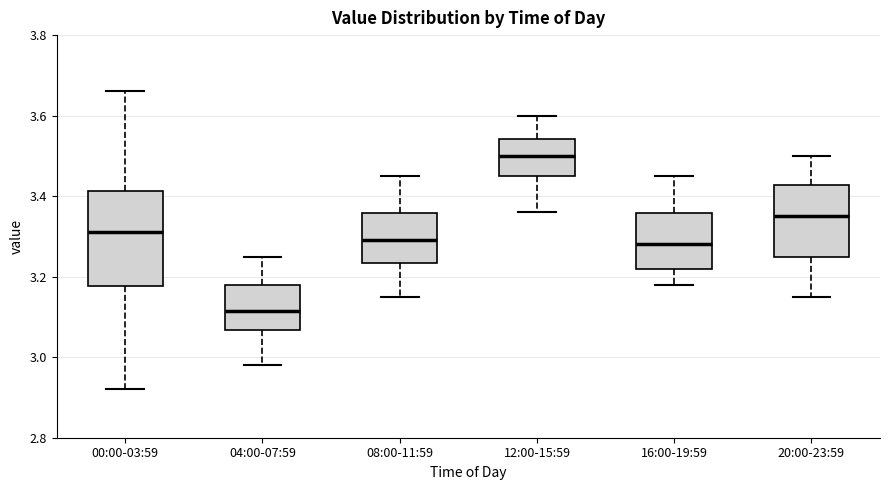

Reading left to right, read every box against the y-axis: the position of its median line, the range the box covers, and the ends of its whiskers. The values are not printed on the chart, so give them approximately, as read against the axis.

00:00-03:59: median 3.32, box 3.18 to 3.42, whiskers 2.92 to 3.66
04:00-07:59: median 3.12, box 3.06 to 3.18, whiskers 2.98 to 3.26
08:00-11:59: median 3.30, box 3.24 to 3.36, whiskers 3.16 to 3.46
12:00-15:59: median 3.50, box 3.46 to 3.54, whiskers 3.36 to 3.60
16:00-19:59: median 3.28, box 3.22 to 3.36, whiskers 3.18 to 3.46
20:00-23:59: median 3.36, box 3.26 to 3.42, whiskers 3.16 to 3.50